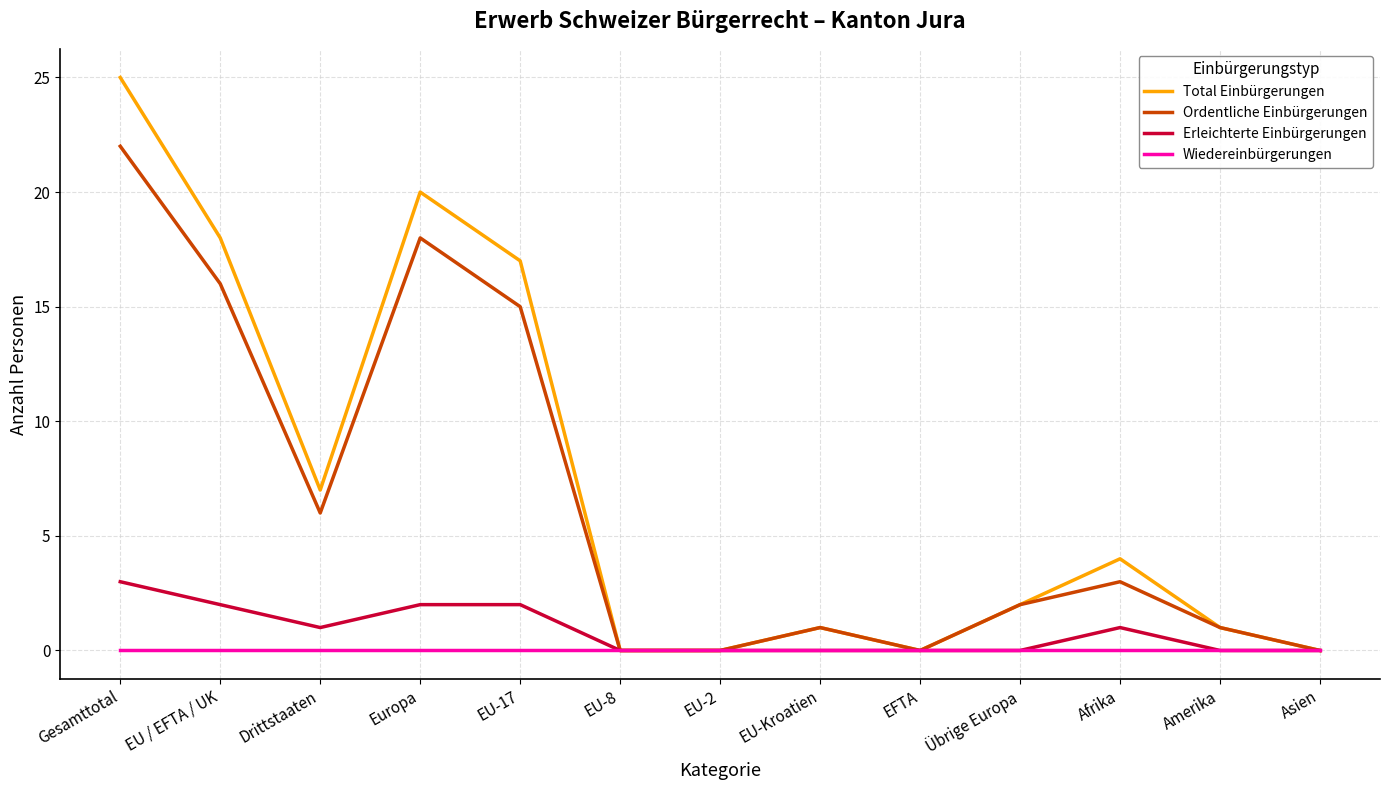

Which category has the highest value across all series?

Gesamttotal